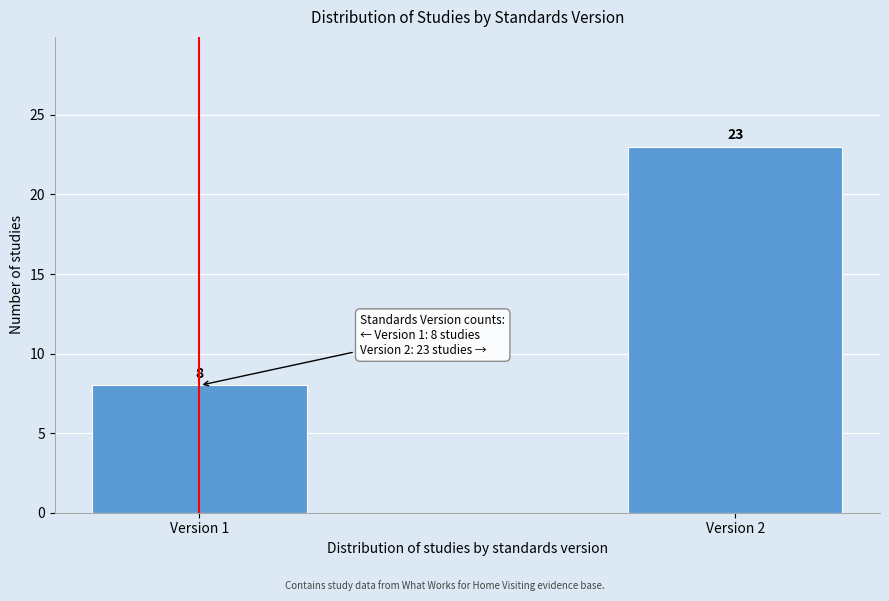

Reading left to right, extract all data points from this chart.

8	23